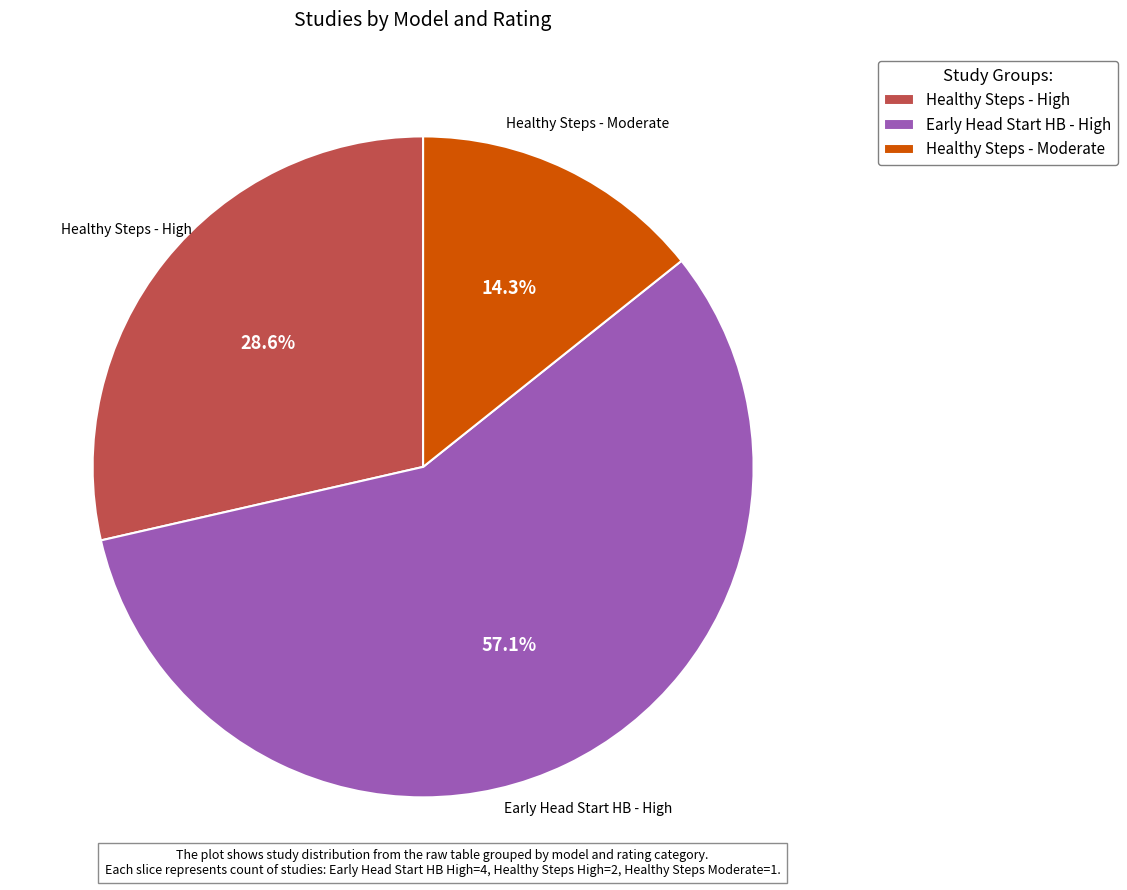

Which category has the smallest portion of the pie?

Healthy Steps - Moderate